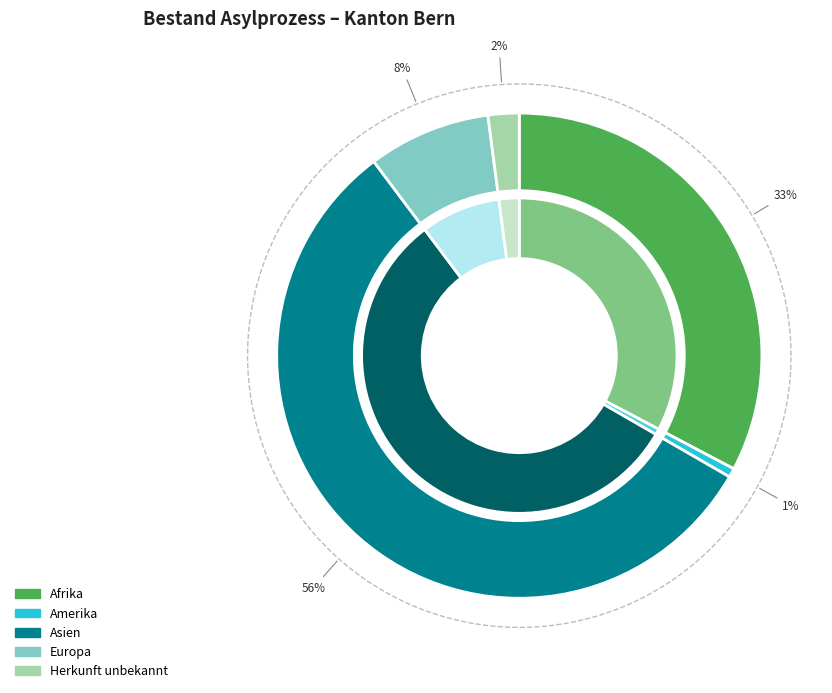

To the nearest percent, what percentage of the pie is Europa?

8%